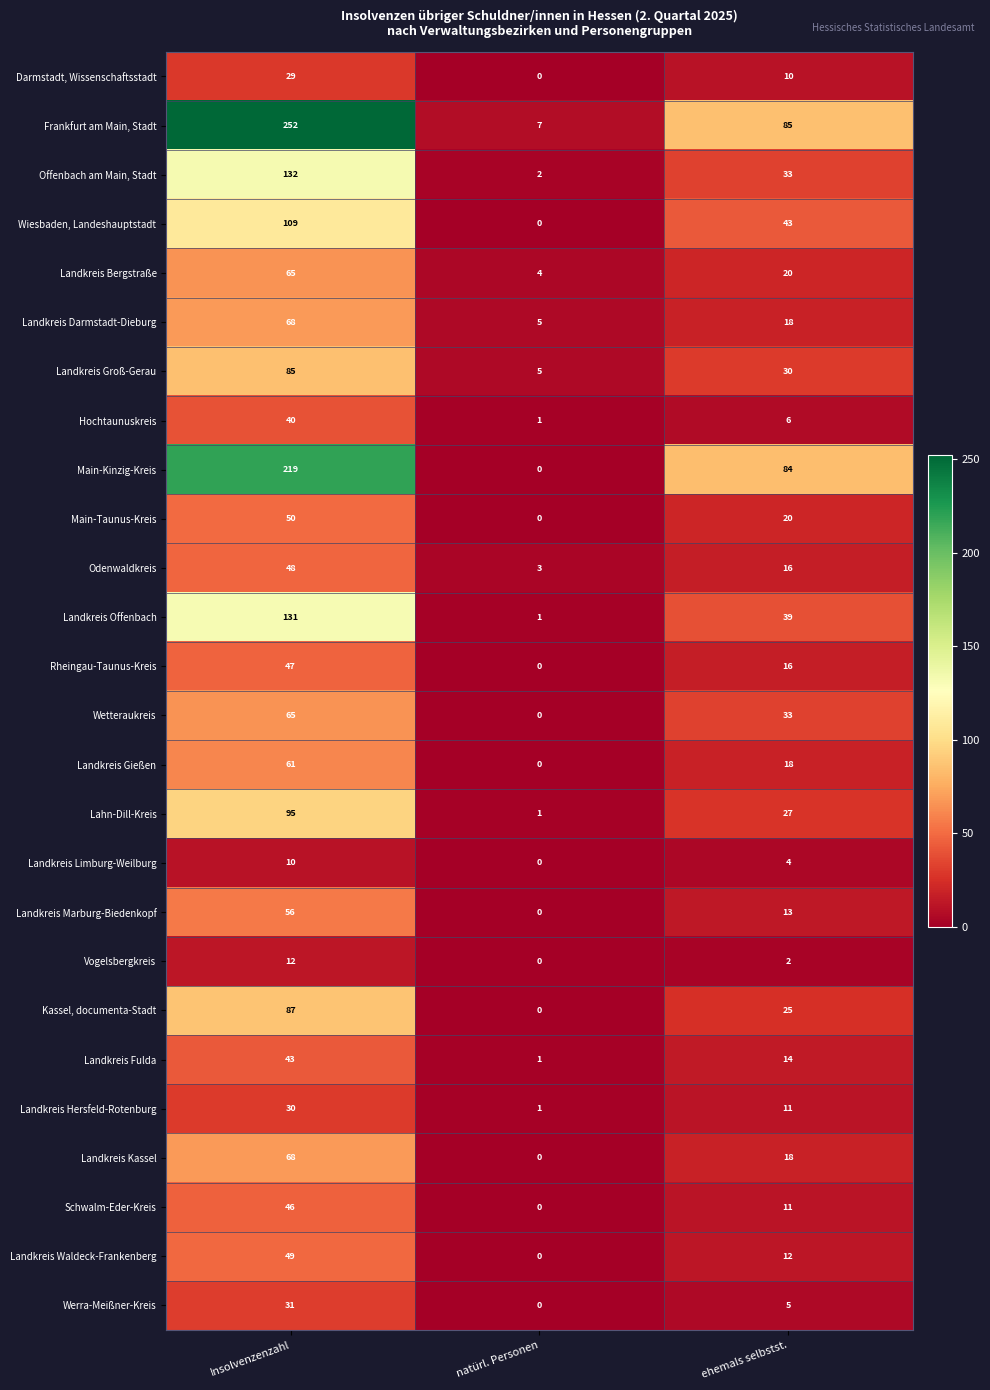

Count the Vogelsbergkreis values in the range 0 to 12.

3